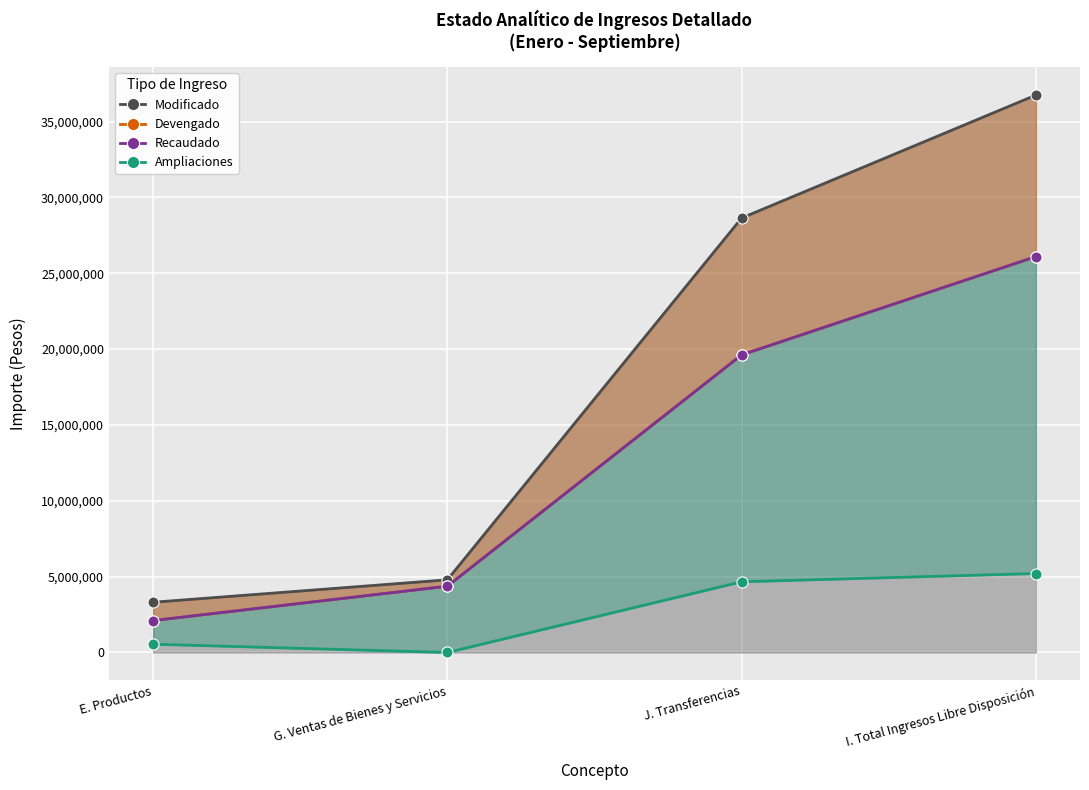

Reading left to right, extract all data points from this chart.

Modificado: 3312538.0	4792000.0	28642039.6	36746577.5
Devengado: 2106712.1	4371479.7	19621200.4	26099392.3
Recaudado: 2106712.1	4371479.7	19621200.4	26099392.3
Ampliaciones: 545450.0	0.0	4661366.4	5206816.4